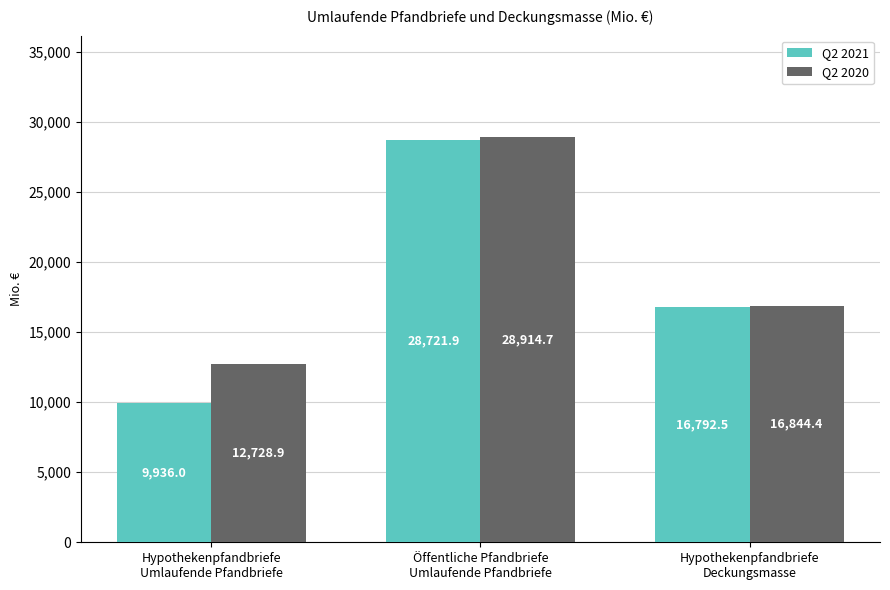

What is the maximum value for Q2 2021?

28721.9